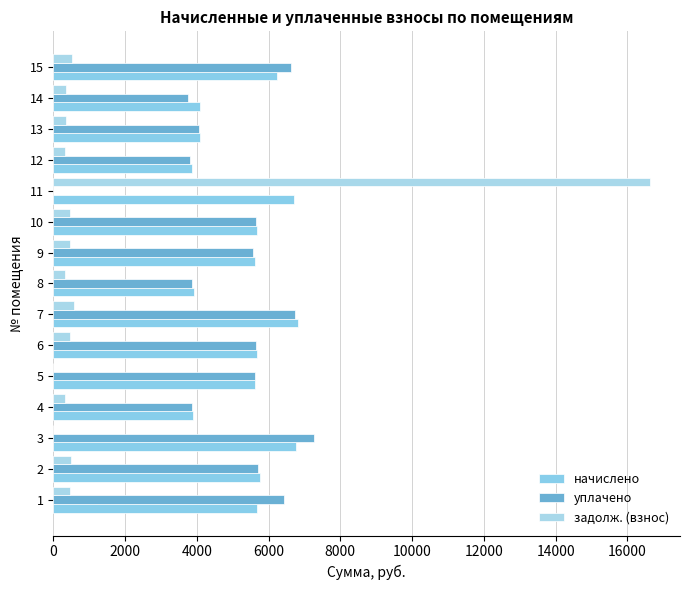

Rank the series by their maximum value, from highest to lowest.

задолж. (взнос), уплачено, начислено